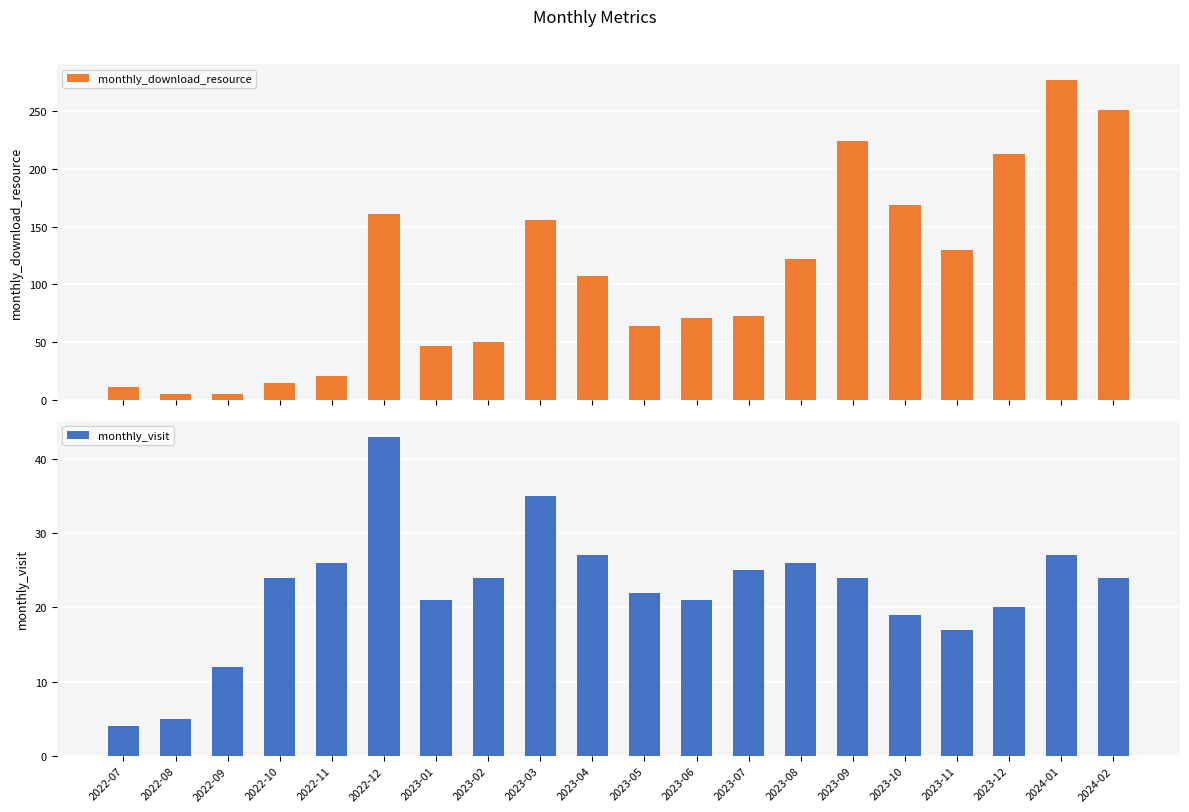

What is the spread (max minus min) of values at 2023-01?

25